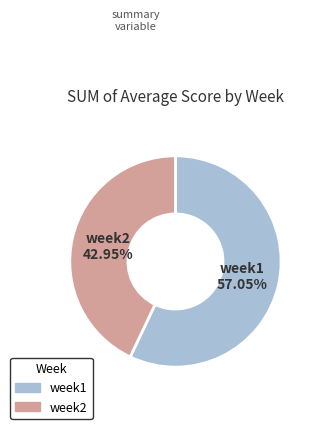

Is there a majority slice in this chart?

Yes